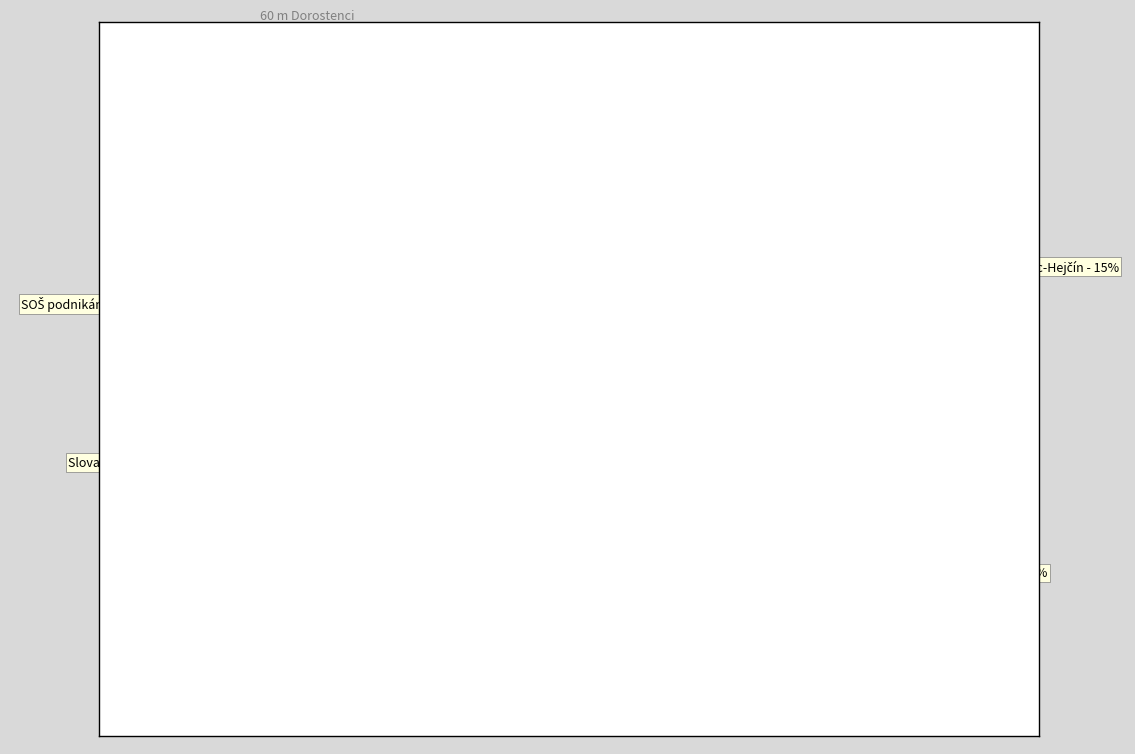

To the nearest percent, what portion does Slovanské gymnázium represent?

27%